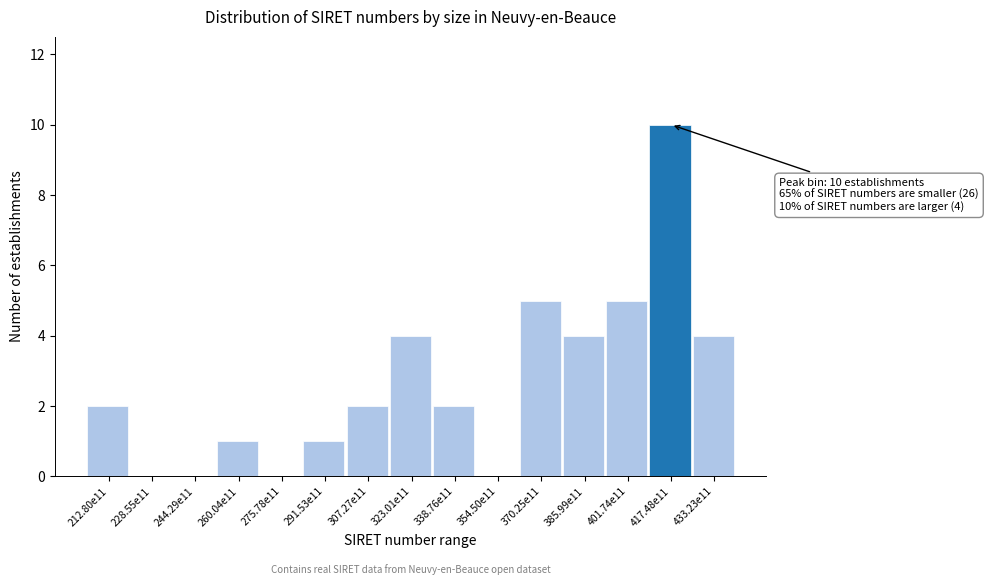

Reading left to right, list all the values displayed in this chart.

212.80e11=2	228.55e11=0	244.29e11=0	260.04e11=1	275.78e11=0	291.53e11=1	307.27e11=2	323.01e11=4	338.76e11=2	354.50e11=0	370.25e11=5	385.99e11=4	401.74e11=5	417.48e11=10	433.23e11=4